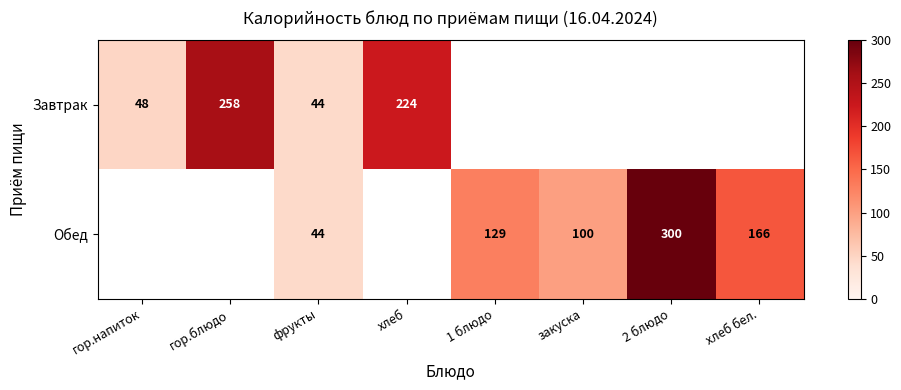

What is the difference between the Обед values at хлеб бел. and закуска?

66